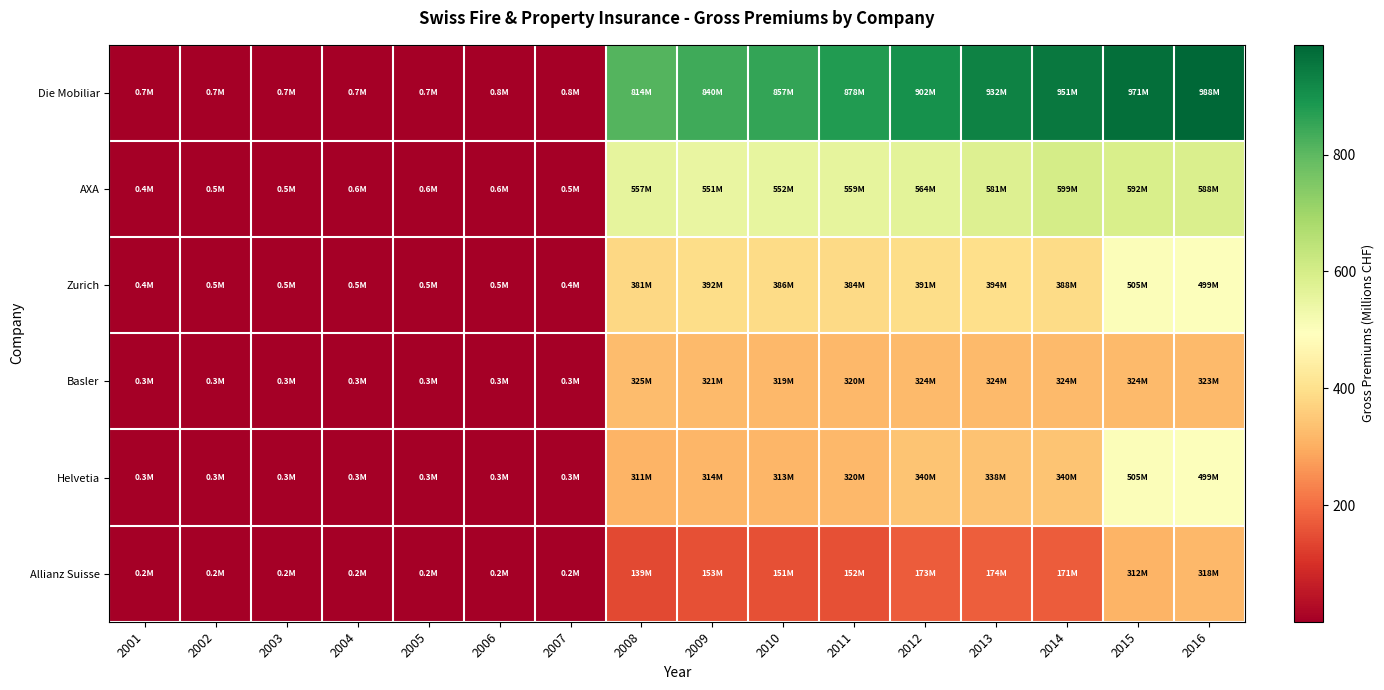

Rank the series by their maximum value, from highest to lowest.

Die Mobiliar, AXA, Zurich, Helvetia, Basler, Allianz Suisse